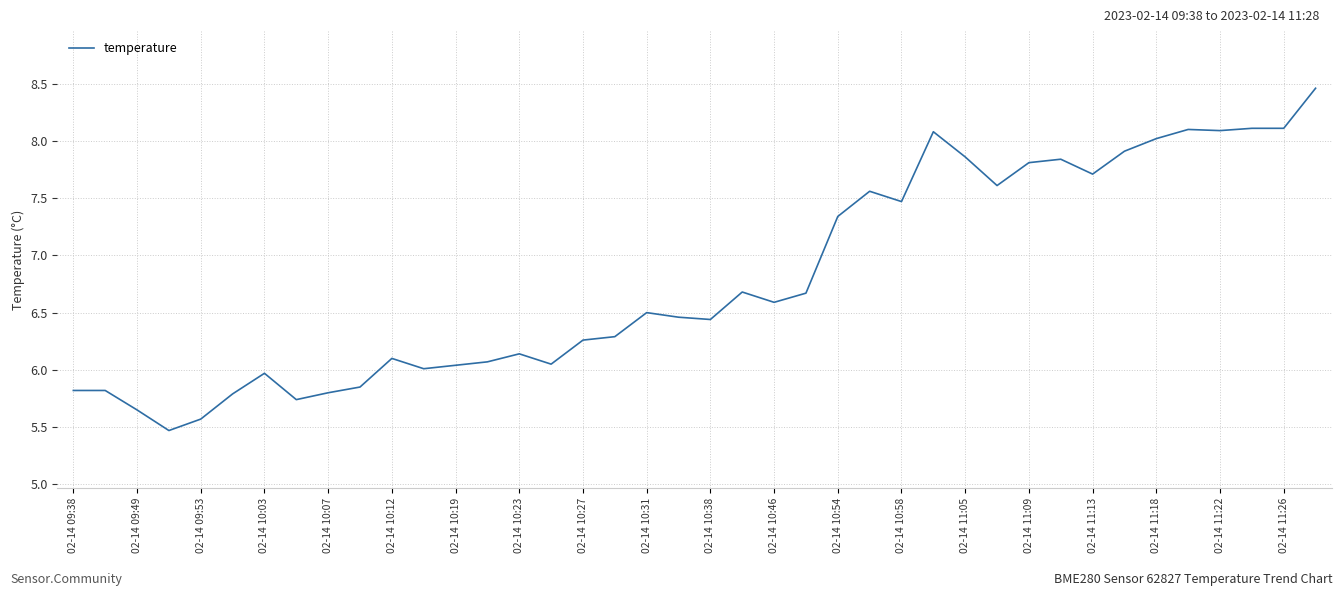

How many lines are shown in the chart?

1